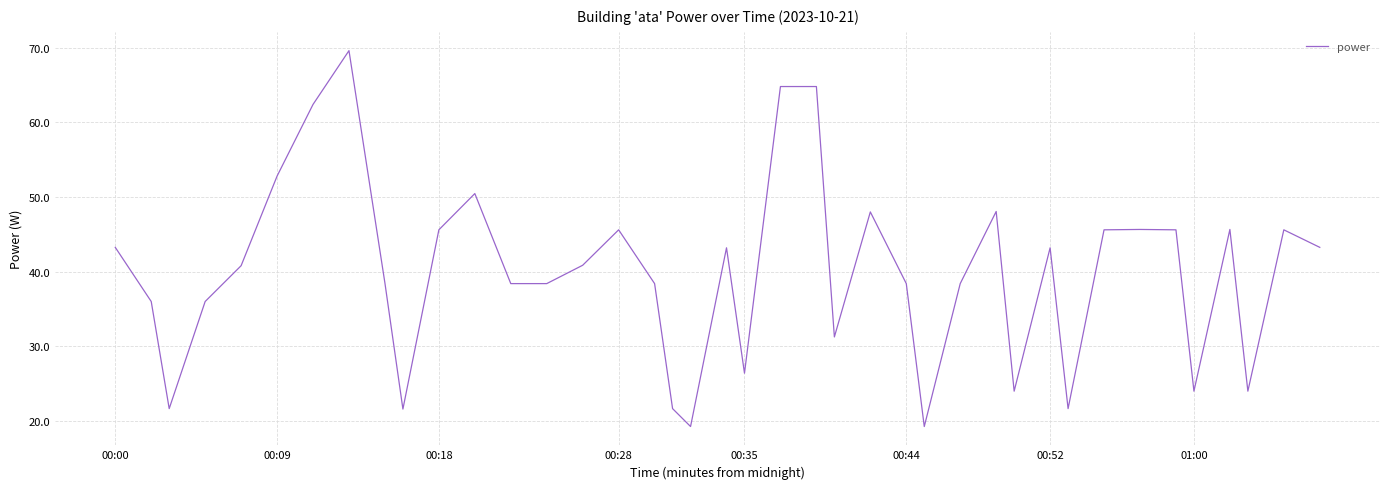

What is the difference between the maximum and minimum values?

50.4